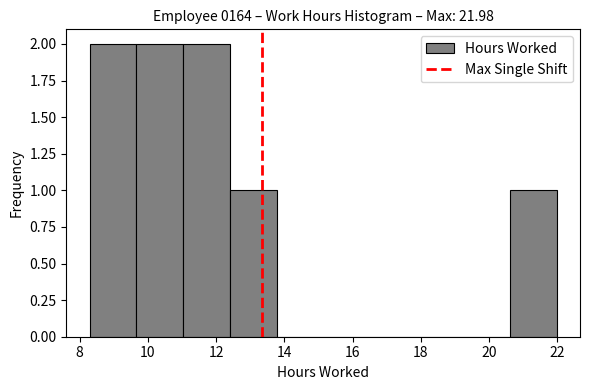

What is the height of the bar covering 9.6 to 11.0 on the x-axis? Neither the bar edges nor the heights are printed on the chart, so give them approximately, as read against the axes.

2